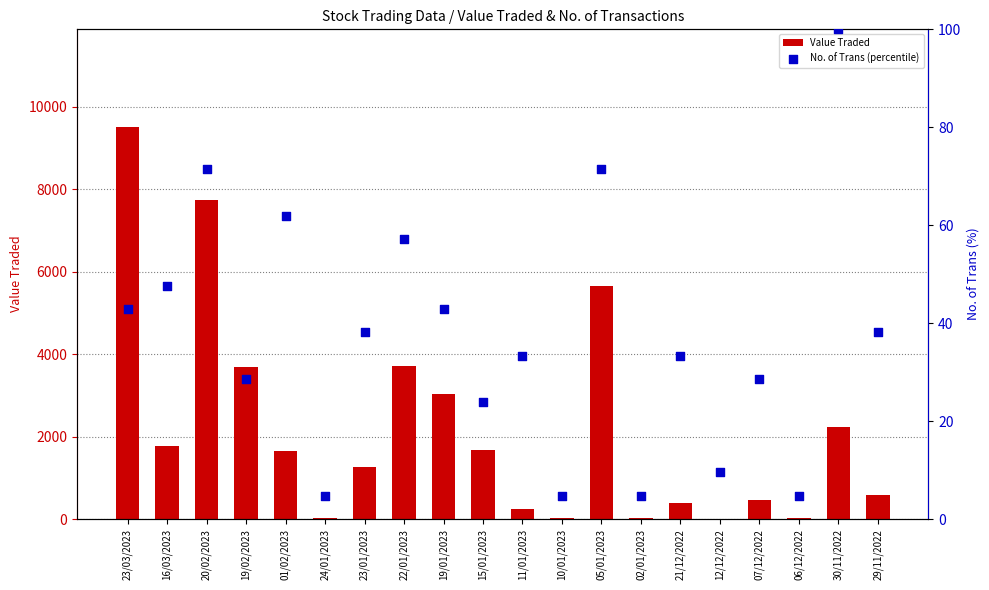

Which series has the widest spread of Y values?

Value Traded